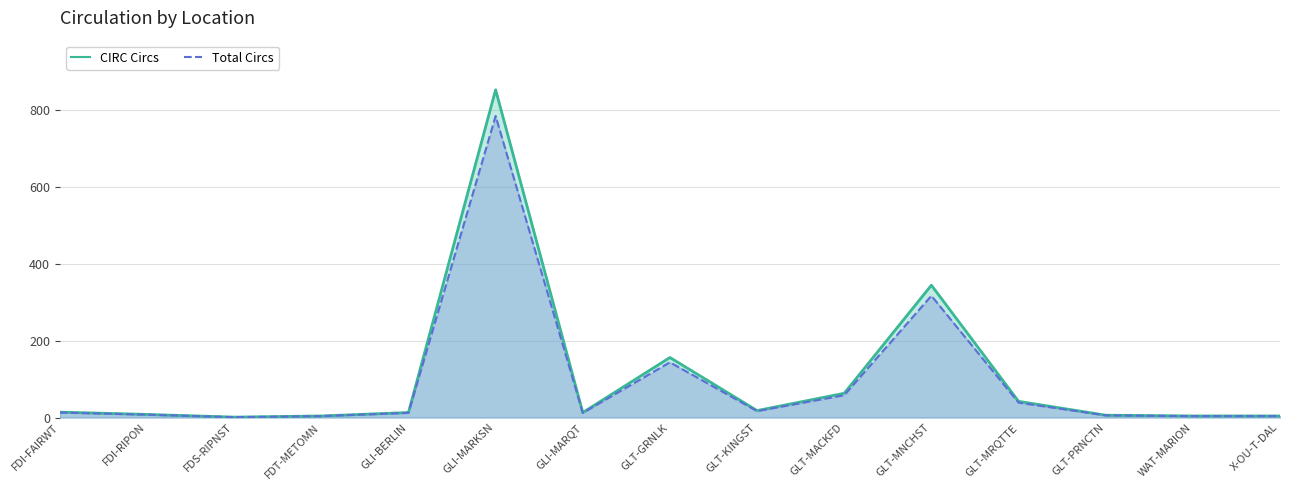

True or false: Total Circs has a value of 26.3 at GLT-KINGST.

False